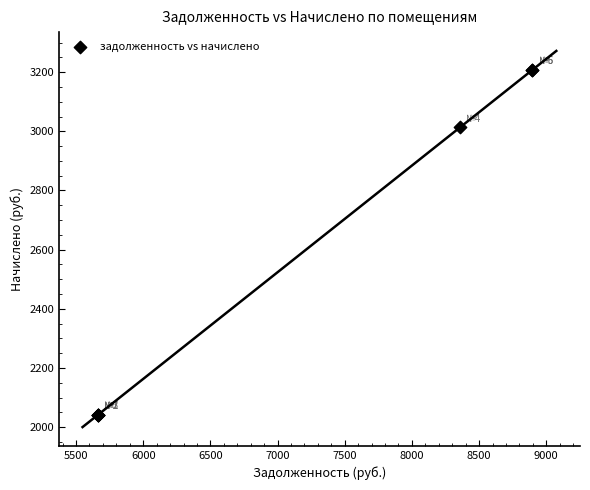

What Y value in the scatter plot is closest to 2624?

3013.2